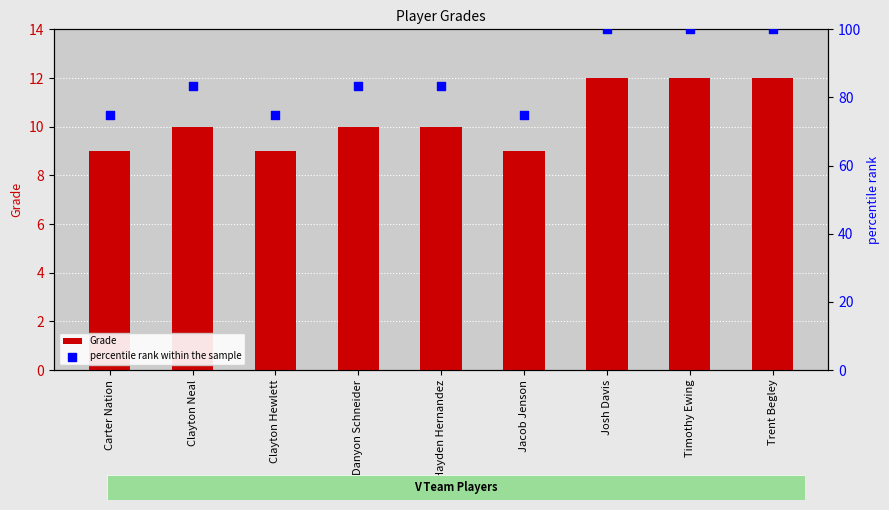

Is the value of percentile rank within the sample at Clayton Neal greater than the value of Grade at Josh Davis?

Yes